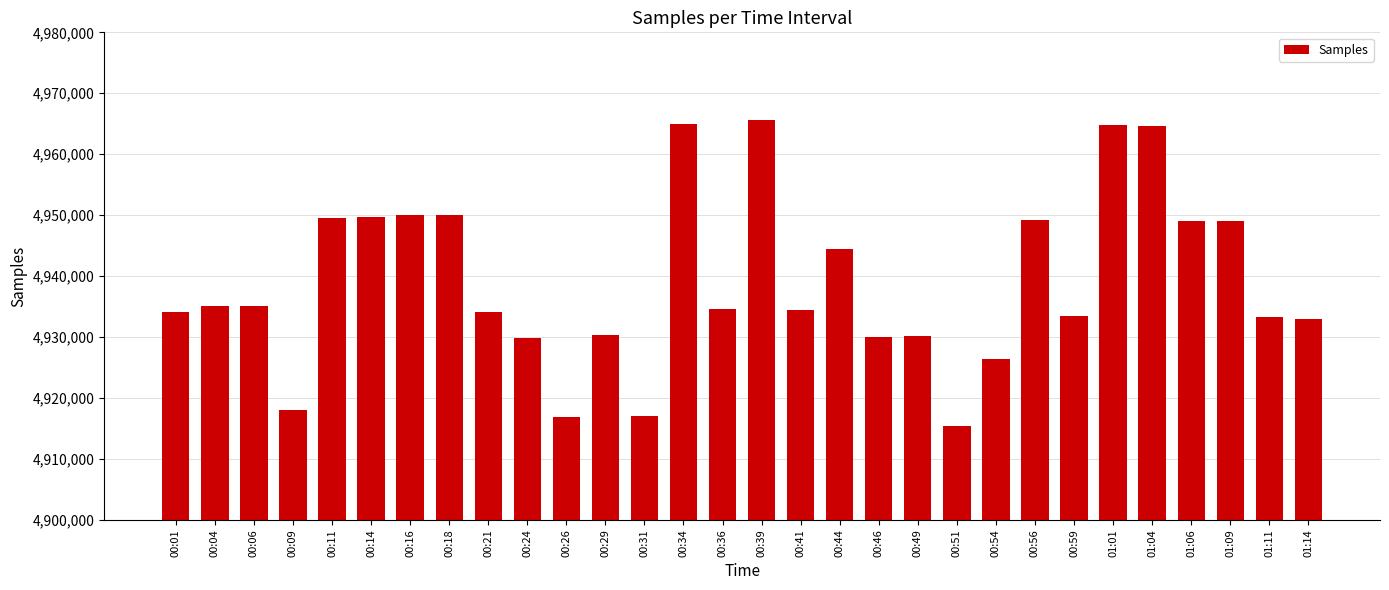

Which label corresponds to the smallest value in the chart?

00:51